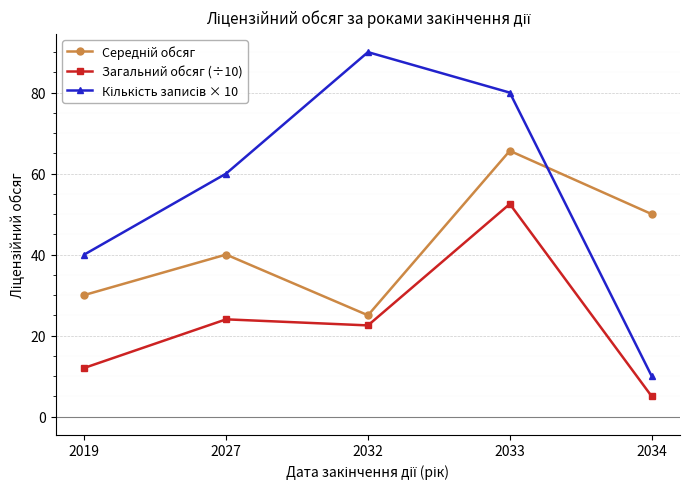

What is the value of the Загальний обсяг (÷10) point at the 3rd from the left?

22.5